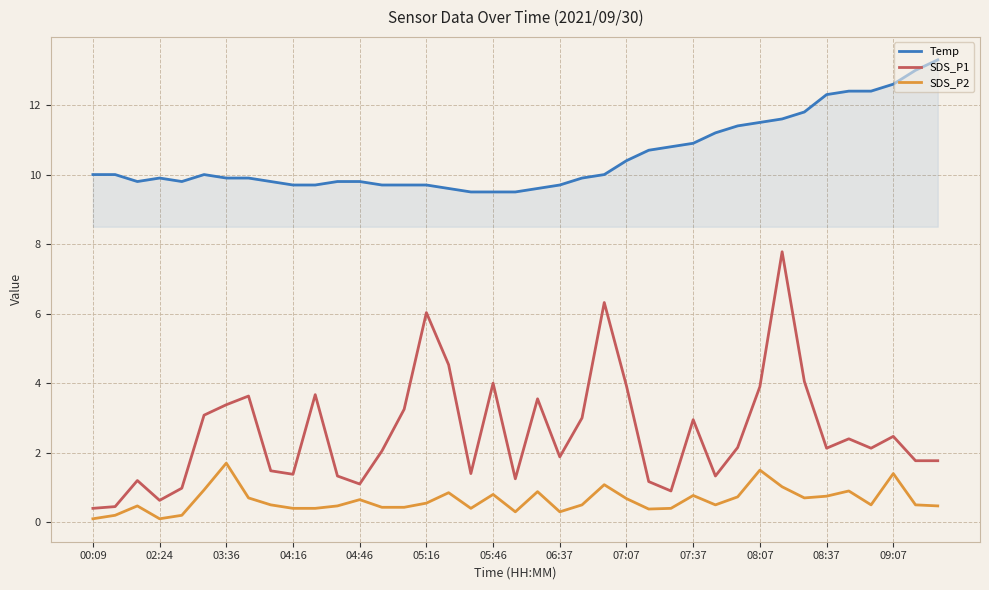

What is the highest value of the Temp series?

13.3